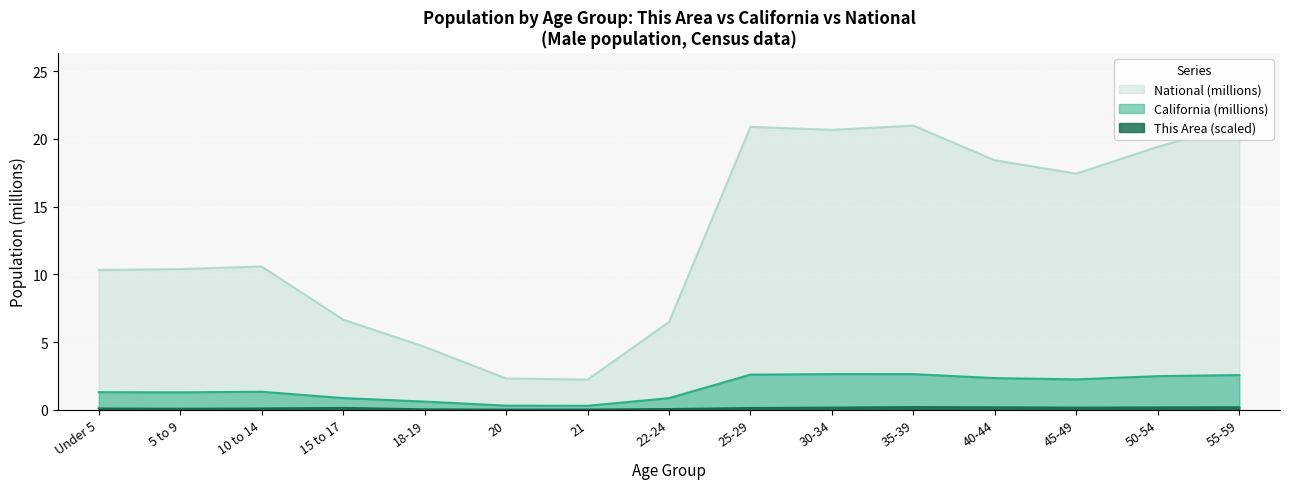

The California (millions) series shows 0.9 at 40-44. True or false?

False